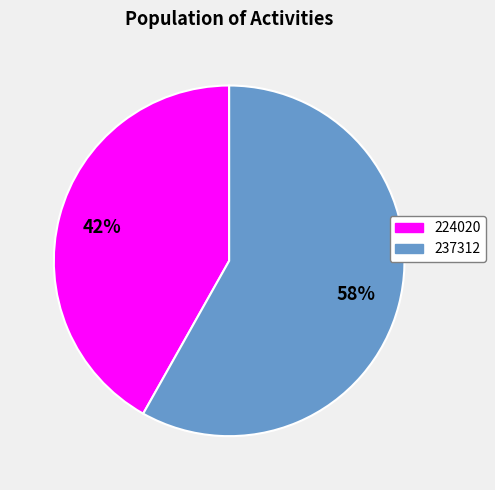

What is the ratio of the value at 237312 to the value at 224020?

1.4